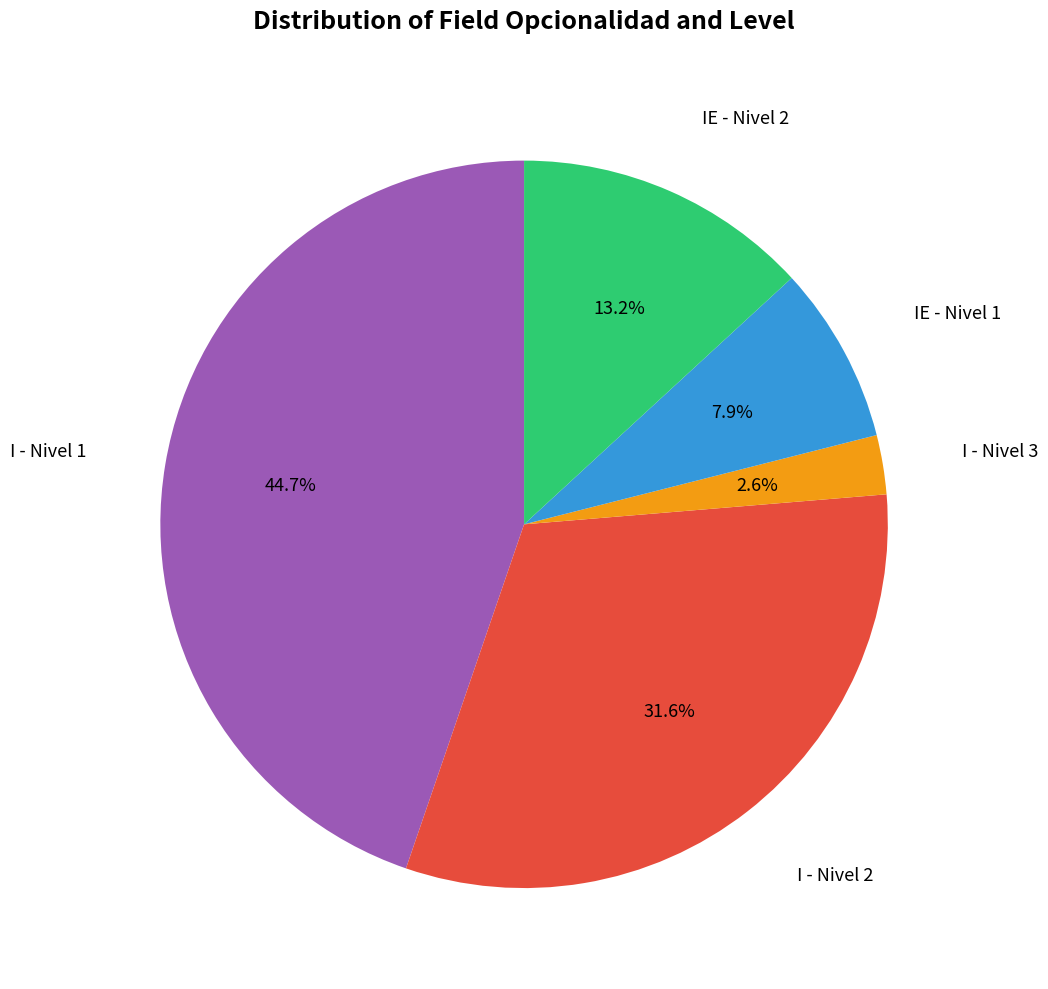

What is the ratio of the value at IE - Nivel 1 to the value at I - Nivel 3?

3.0